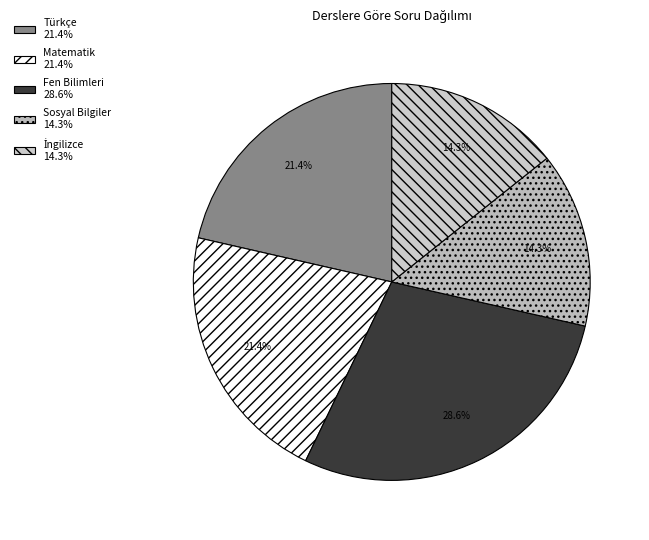

Rank the categories by value from lowest to highest.

Sosyal Bilgiler, İngilizce, Türkçe, Matematik, Fen Bilimleri